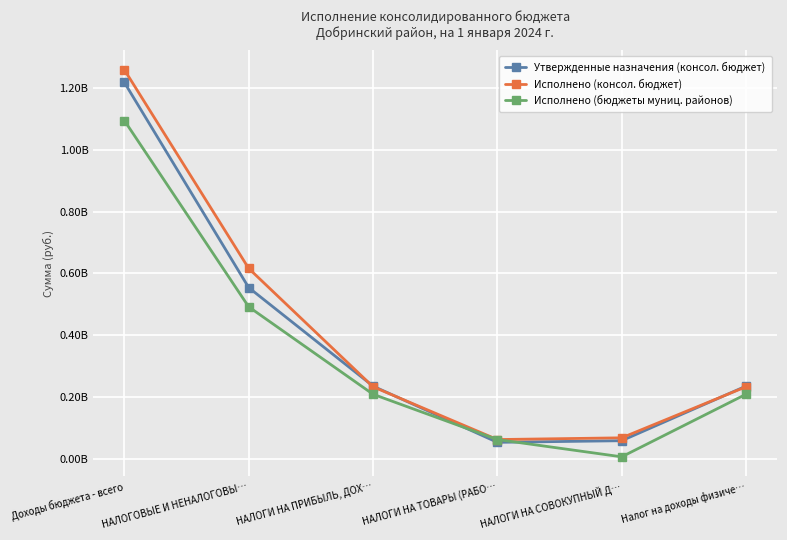

True or false: Исполнено (консол. бюджет) and Утвержденные назначения (консол. бюджет) cross at least once.

True